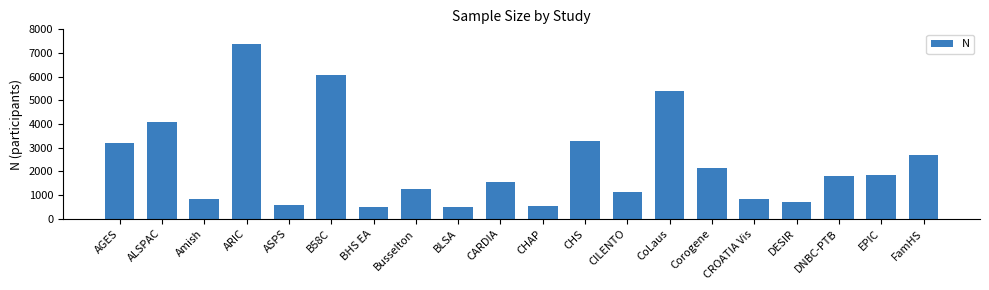

At which label is the value closest to 3936?

ALSPAC